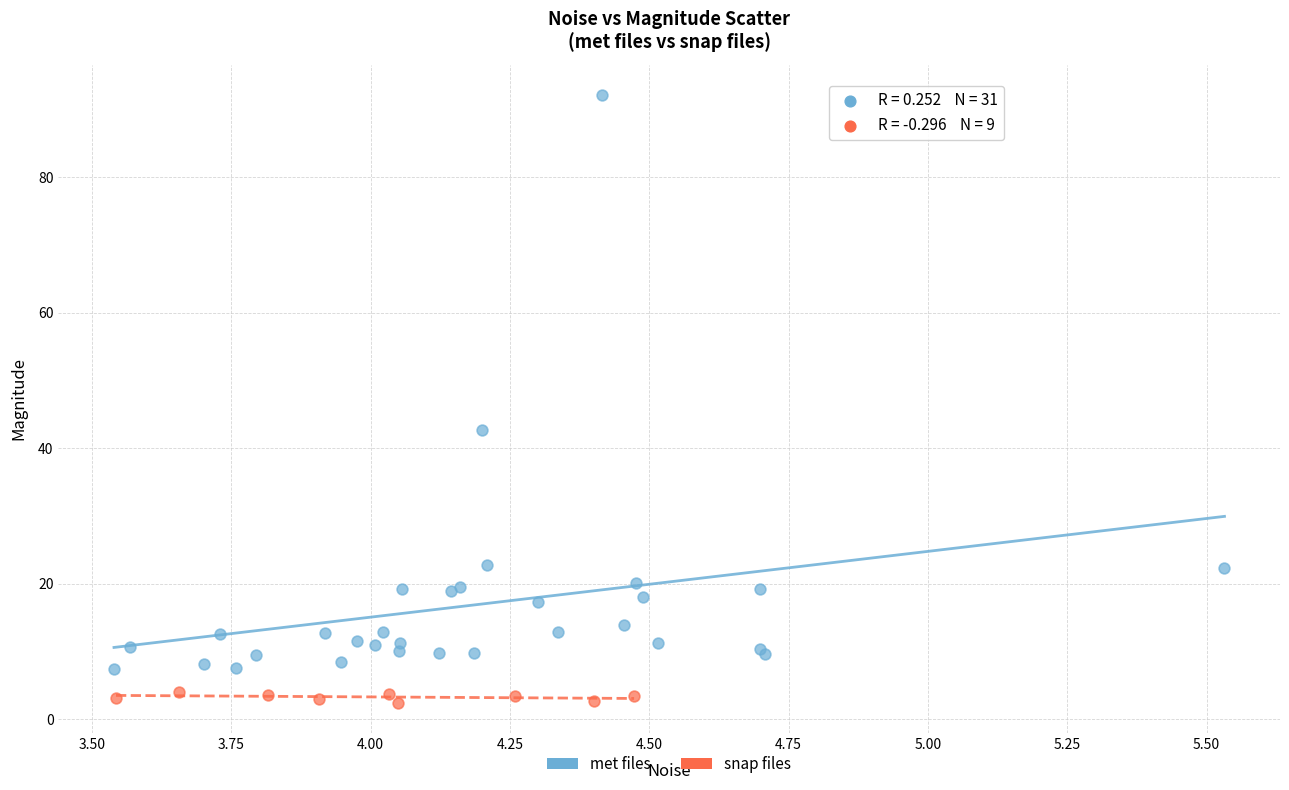

Which series reaches the minimum Y coordinate?

snap files